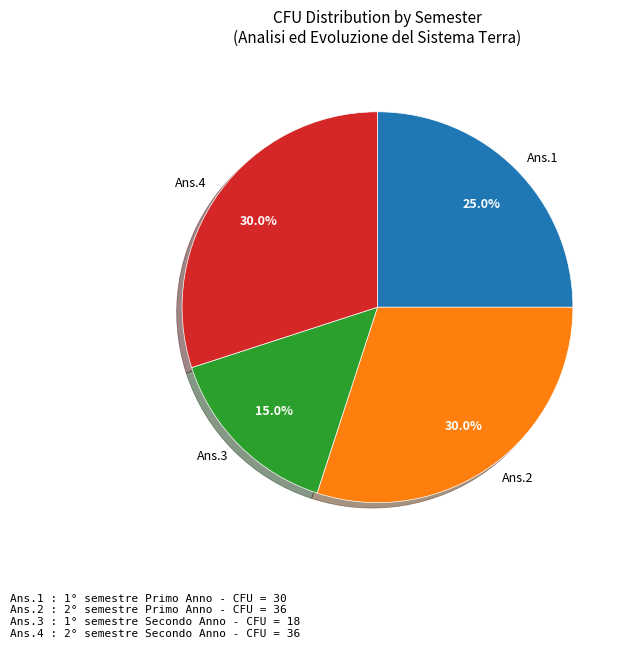

Does Ans.3 account for over 50% of the chart?

No